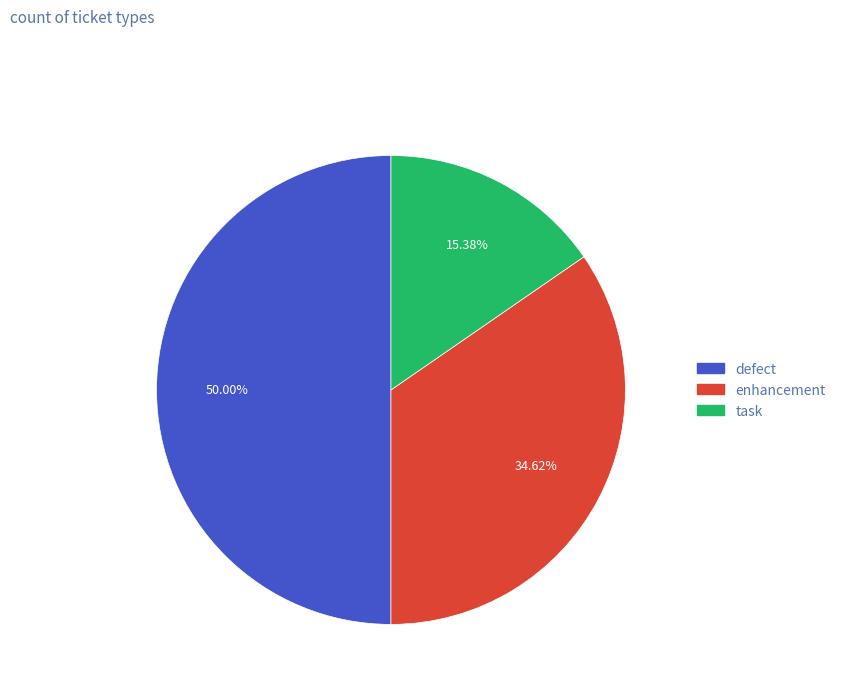

Do defect and task together represent more than half of the pie?

Yes